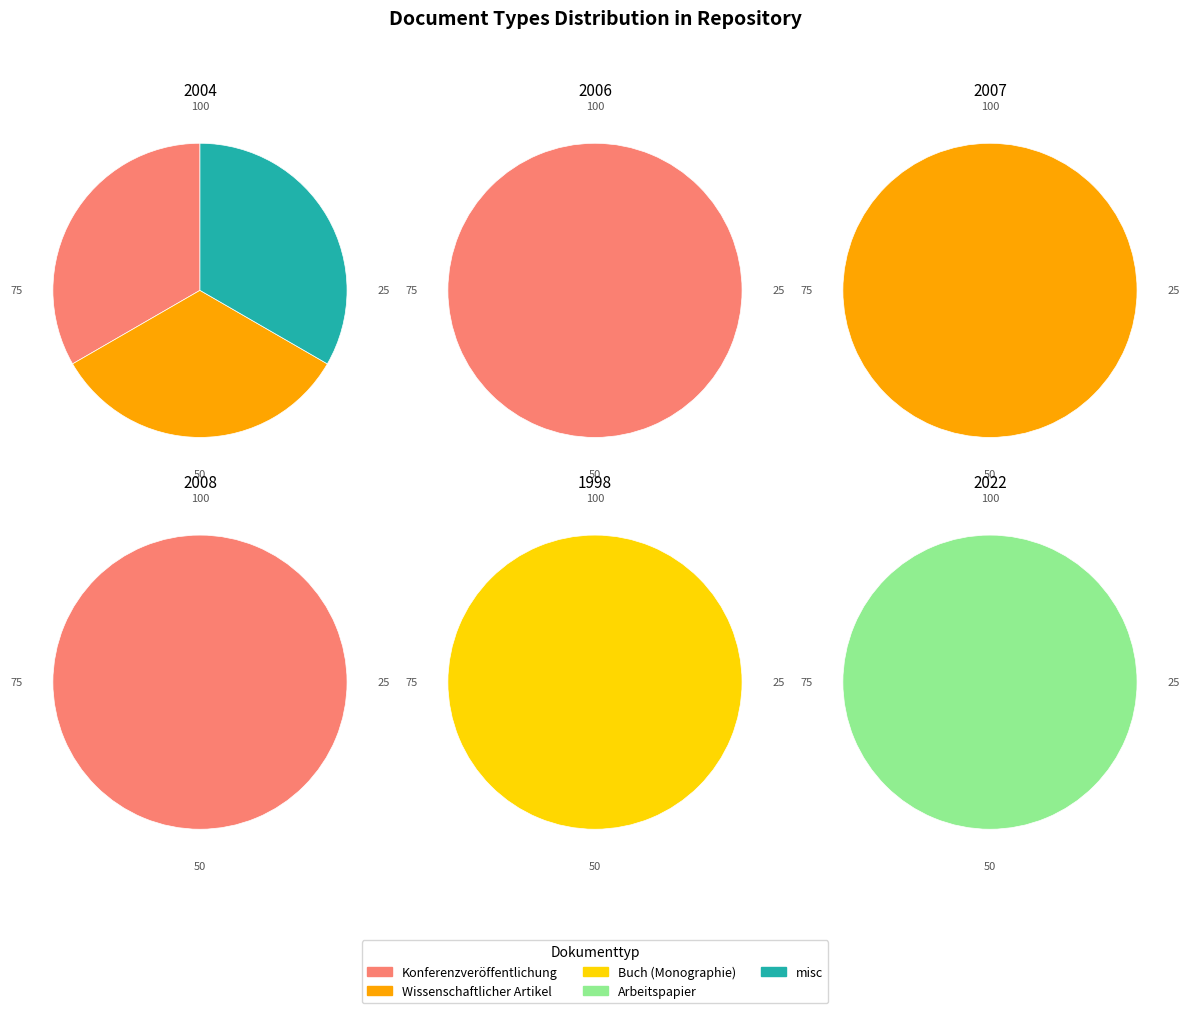

What is the ratio of the value at misc to the value at Buch (Monographie)?

1.0